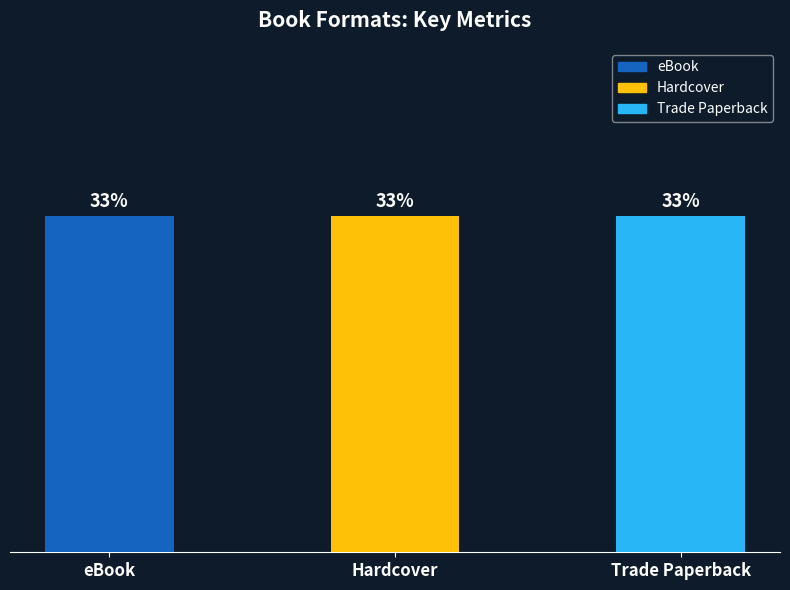

What is the label of the 1st bar from the left?

eBook